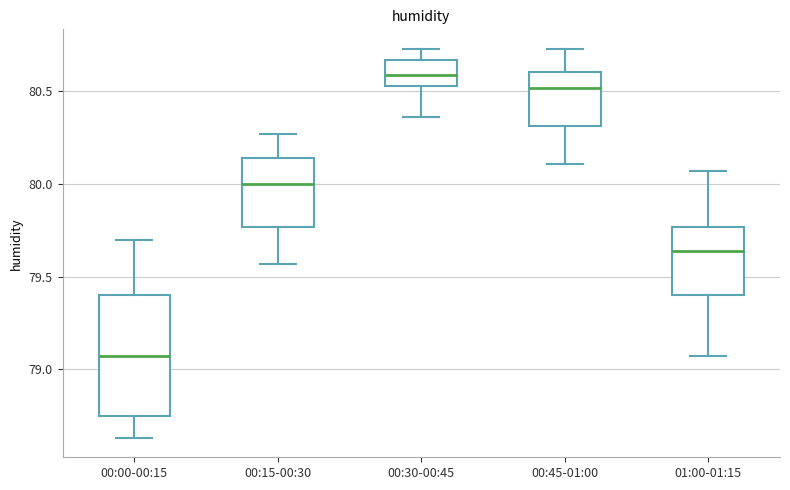

Reading left to right, transcribe this box plot: for each box, give where its median line is, the range the box spans, and where its two whiskers end, as read against the y-axis. The values are not printed on the chart, so give them approximately, as read against the axis.

00:00-00:15: median 79.05, box 78.75 to 79.40, whiskers 78.65 to 79.70
00:15-00:30: median 80.00, box 79.75 to 80.15, whiskers 79.55 to 80.25
00:30-00:45: median 80.60, box 80.55 to 80.65, whiskers 80.35 to 80.75
00:45-01:00: median 80.50, box 80.30 to 80.60, whiskers 80.10 to 80.75
01:00-01:15: median 79.65, box 79.40 to 79.75, whiskers 79.05 to 80.05